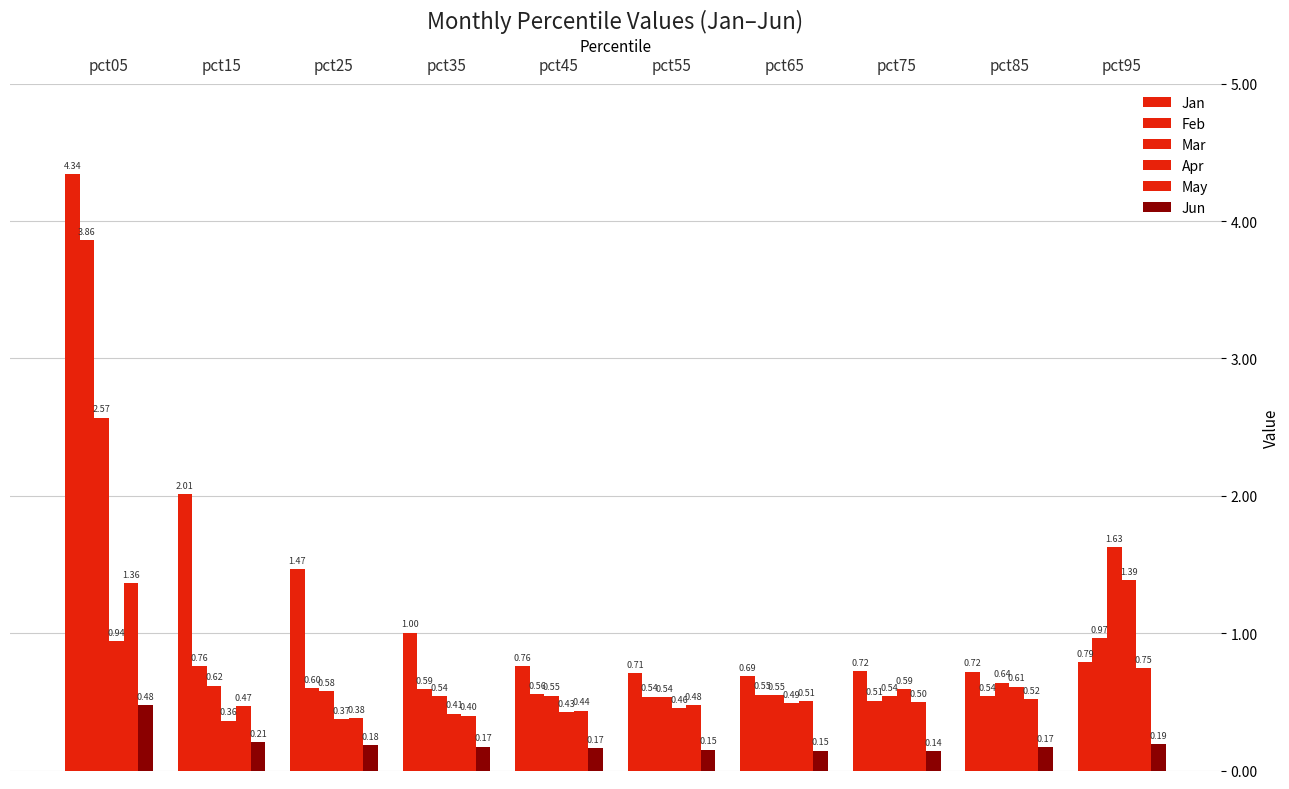

What is the difference between the highest and lowest values at pct45?

0.6